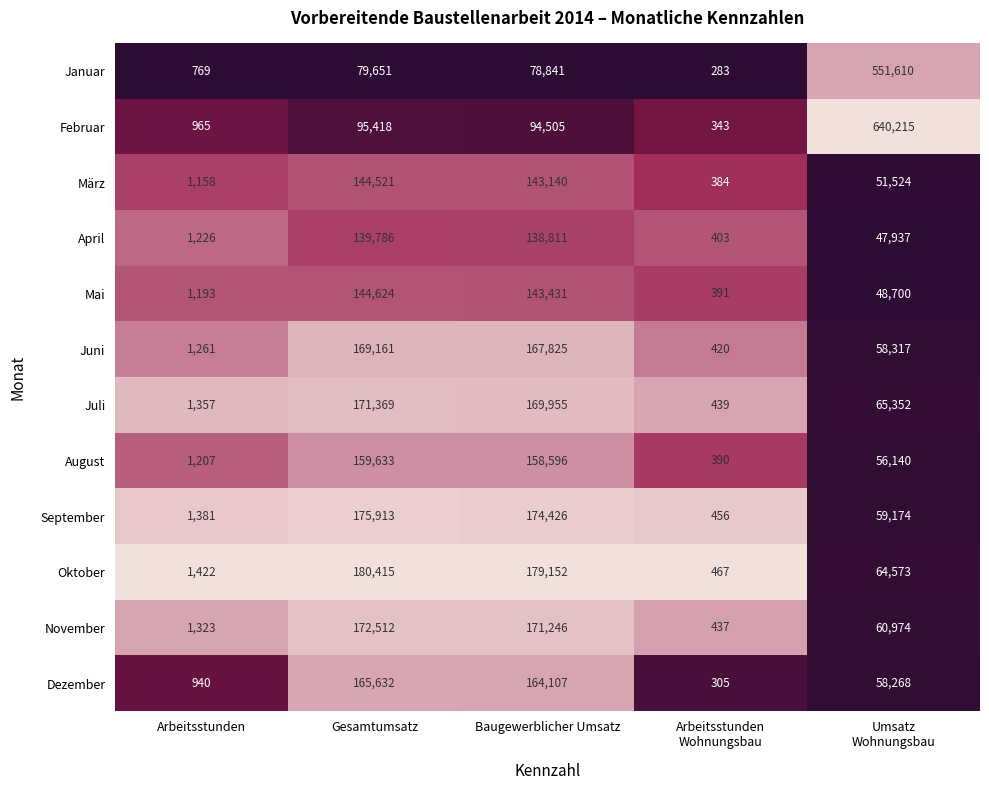

What is the average value of the März series?

68145